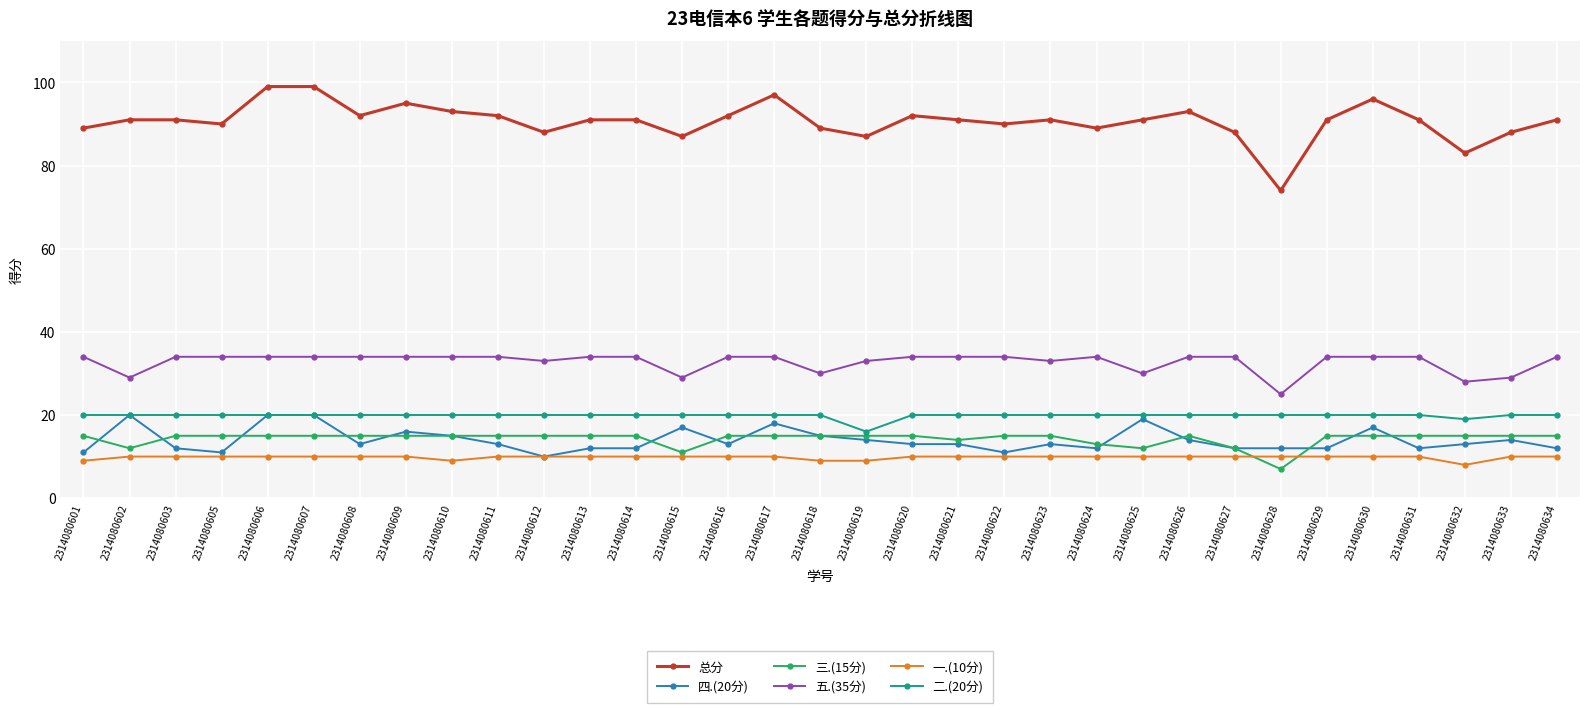

In 总分, how many points are lower than both neighbors (excluding endpoints)?

9